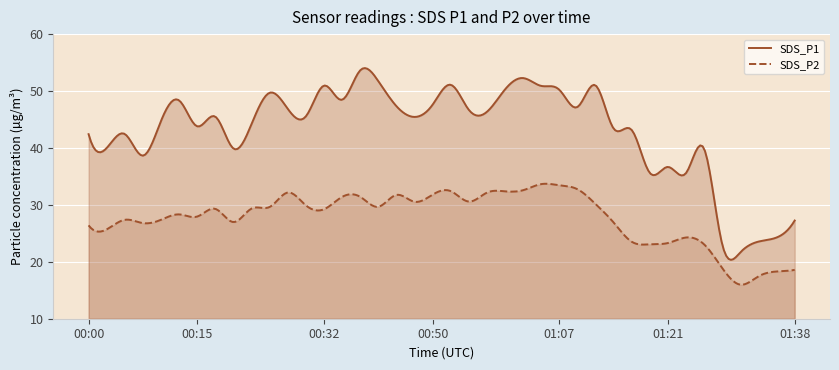

The value of SDS_P2 at 01:02 is 32.6. True or false?

True